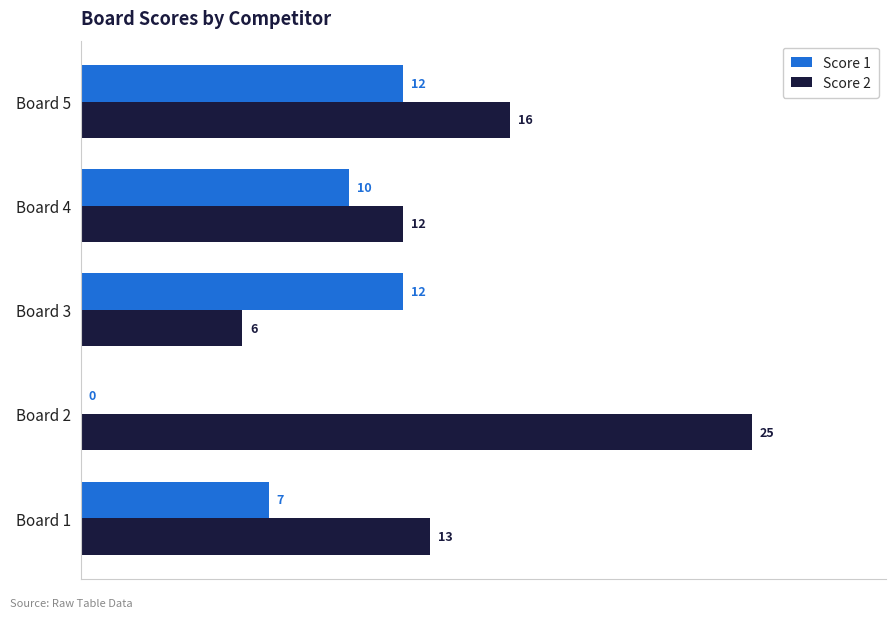

Which series has the largest total across all categories?

Score 2